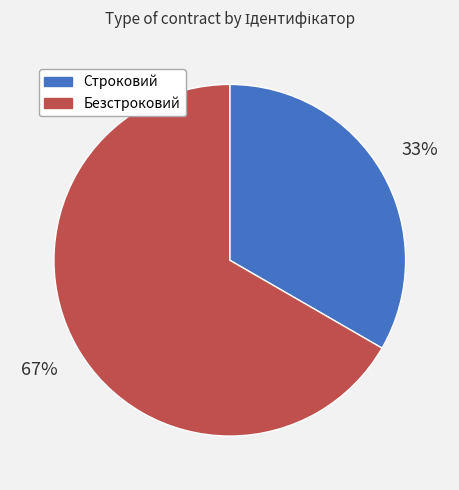

What is the smallest slice in the pie chart?

Строковий